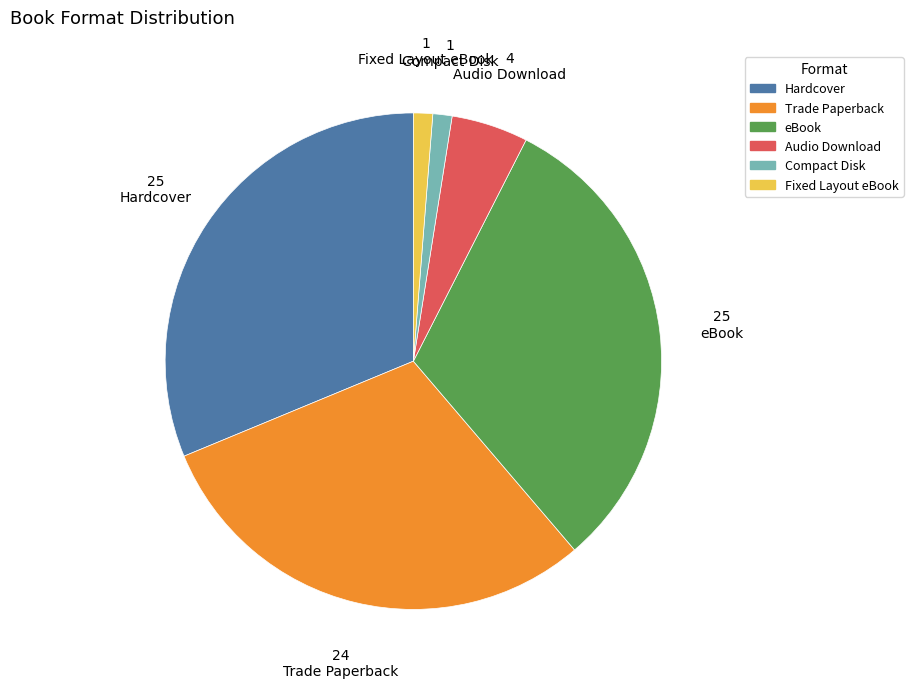

Between Trade Paperback and Audio Download, which is larger?

Trade Paperback